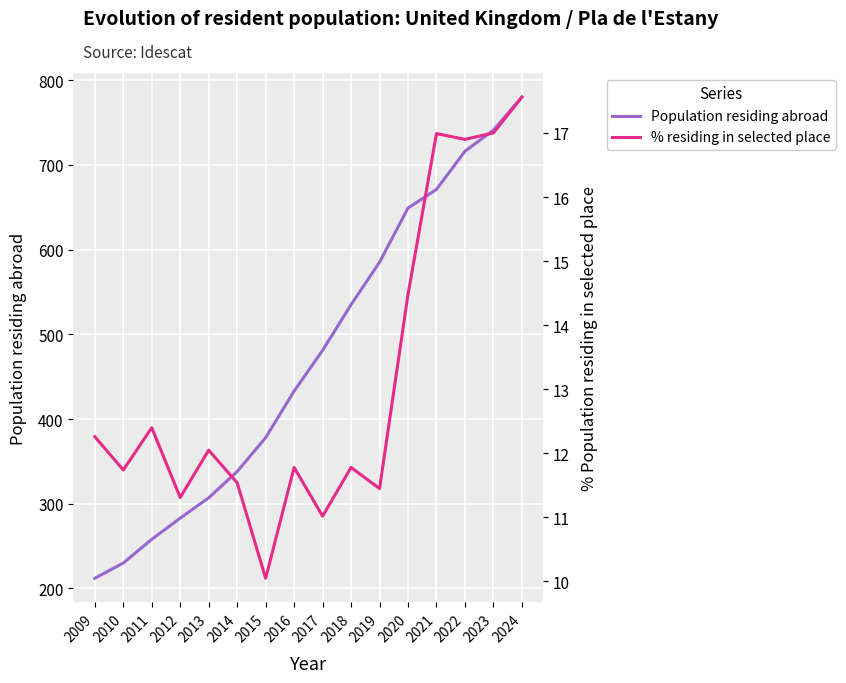

At 2010, list the series in order from largest to smallest.

Population residing abroad, % residing in selected place